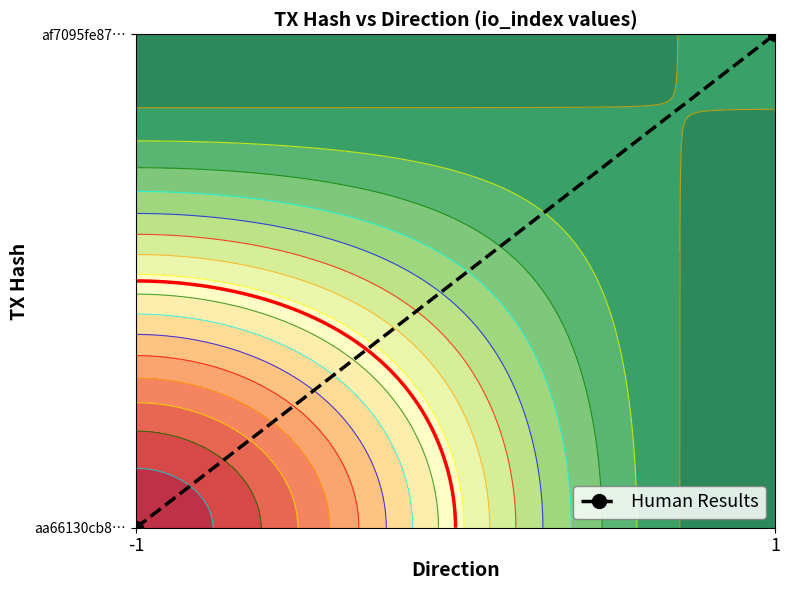

What is the maximum value shown in the chart?

1